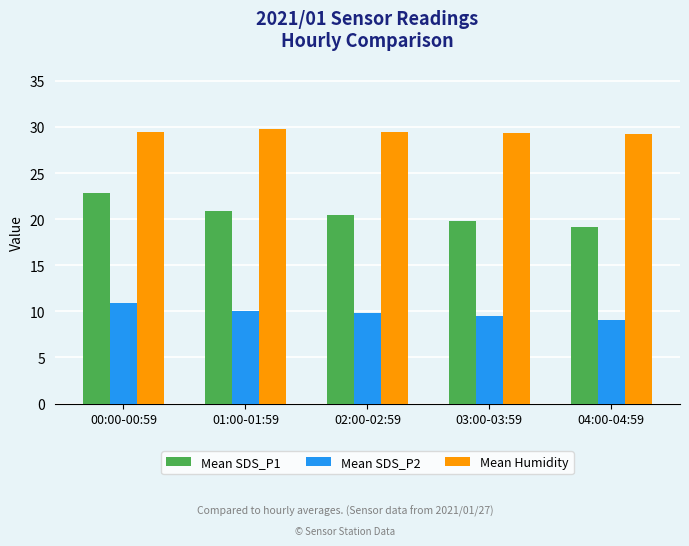

The Mean Humidity series shows 29.3 at 03:00-03:59. True or false?

True